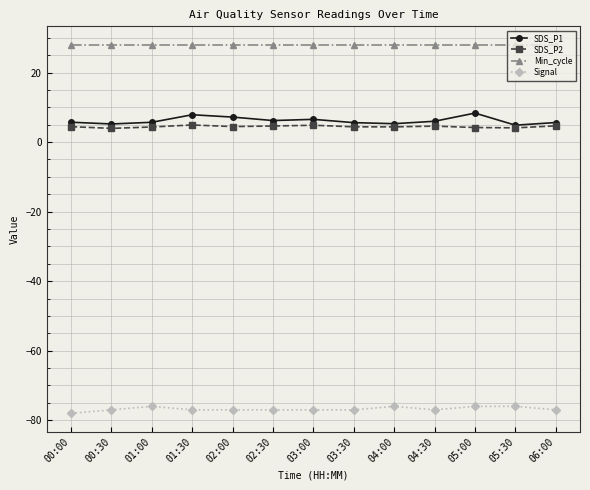

What is the difference between the highest and lowest values at 03:00?

105.0